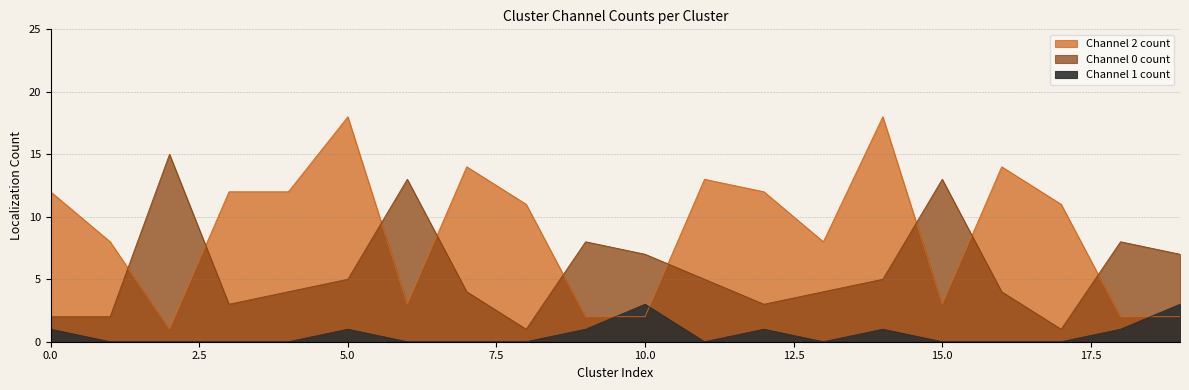

Does the chart have visible grid lines?

Yes